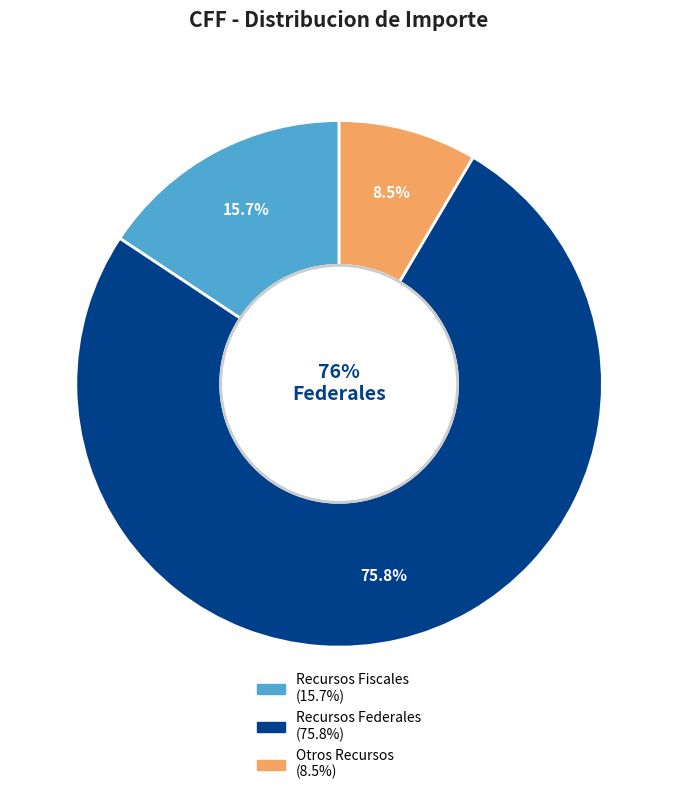

What portion of the pie excludes Otros Recursos?

91.5%